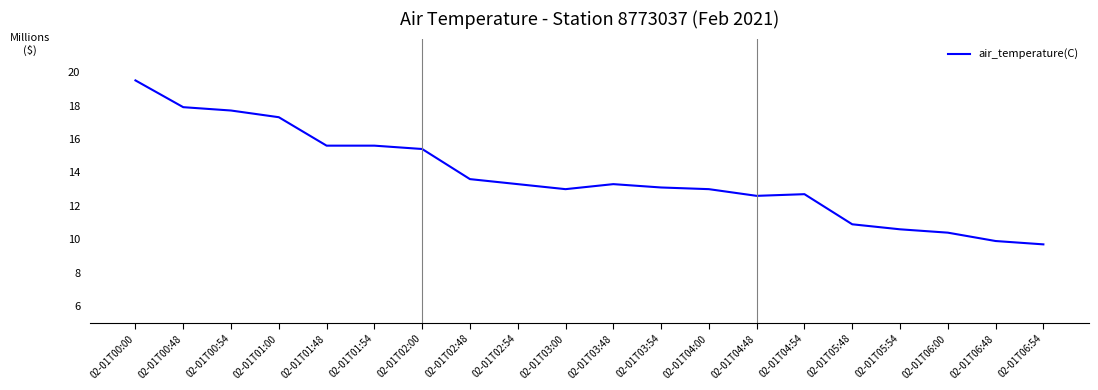

Which category has the lowest value across all series?

02-01T06:54